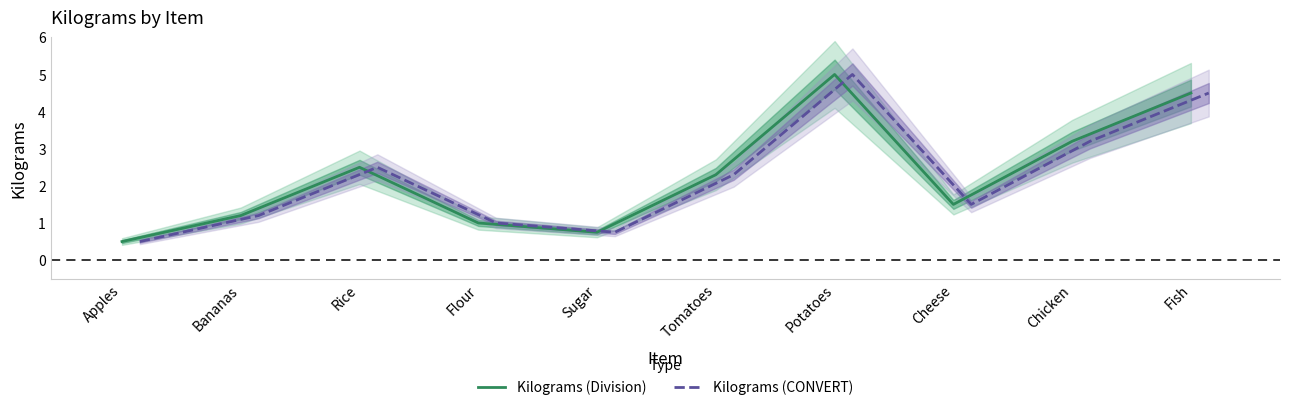

What is the lowest value of the Kilograms (Division) series?

0.5